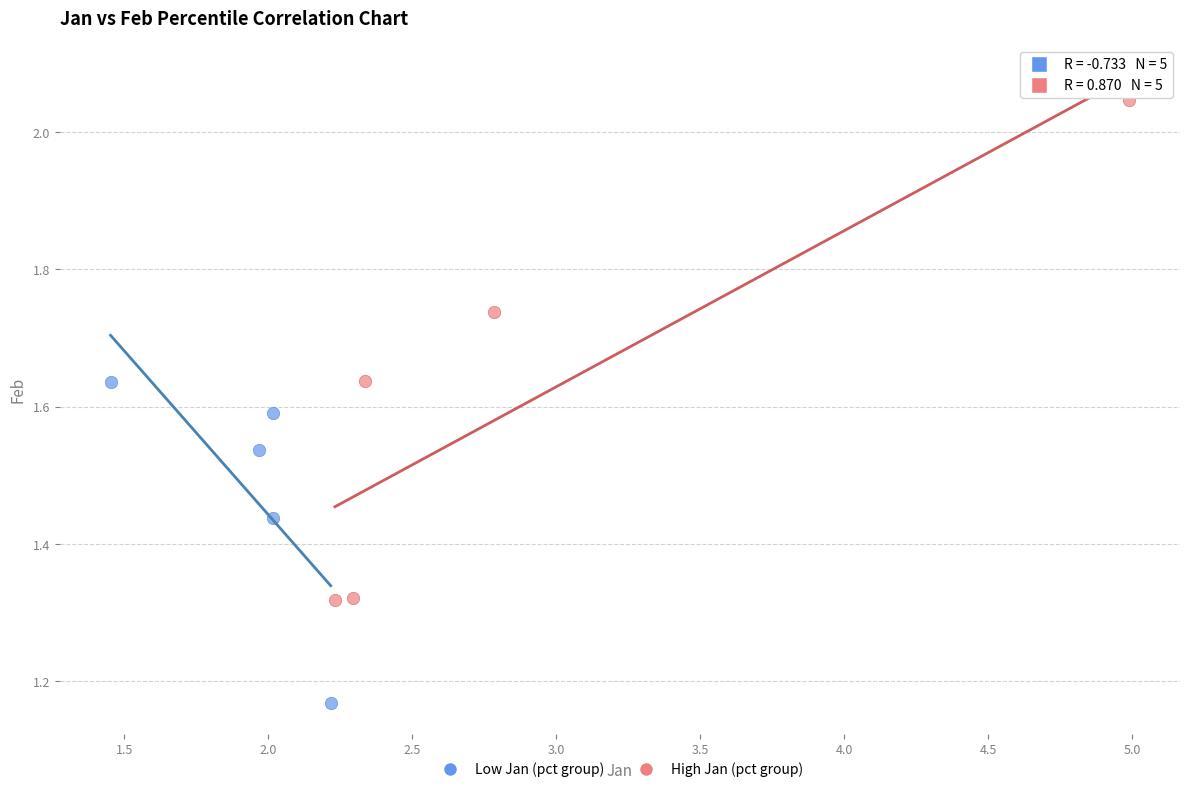

Which series reaches the minimum Y coordinate?

Low Jan (pct group)